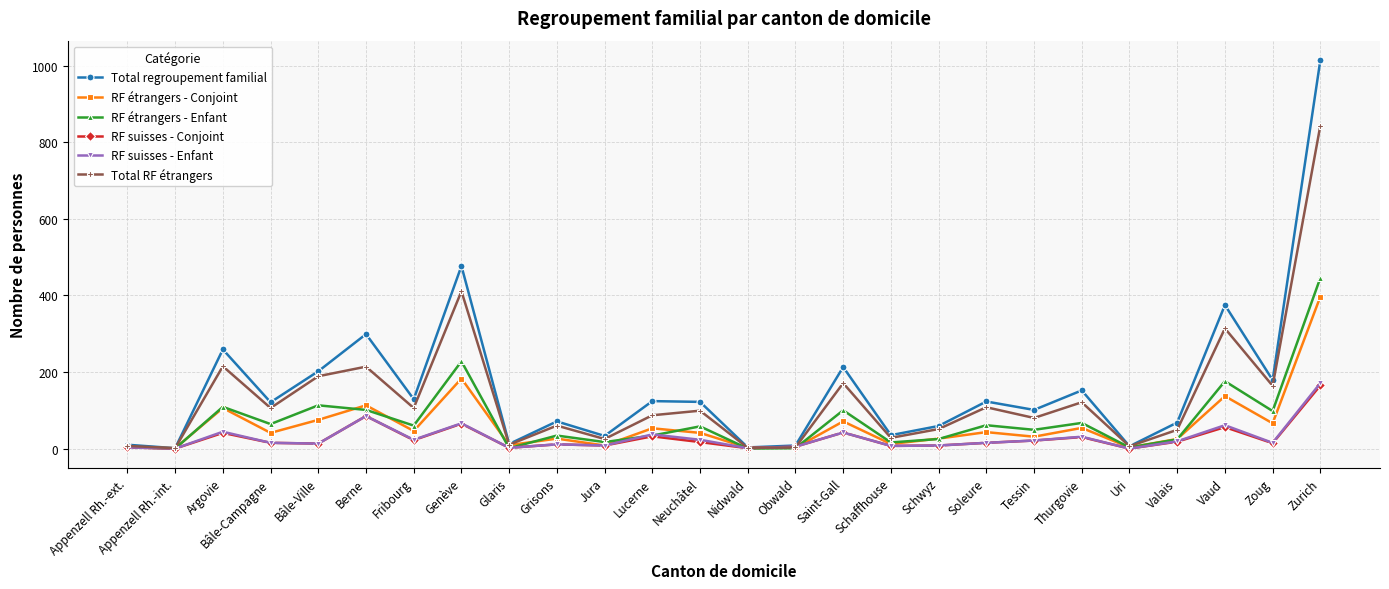

At how many categories does at least one series exceed 93?

15